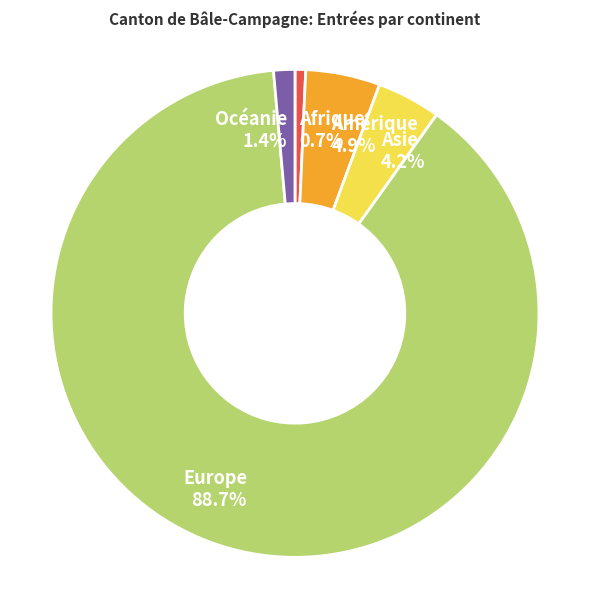

To the nearest percent, what is the average slice percentage?

20%